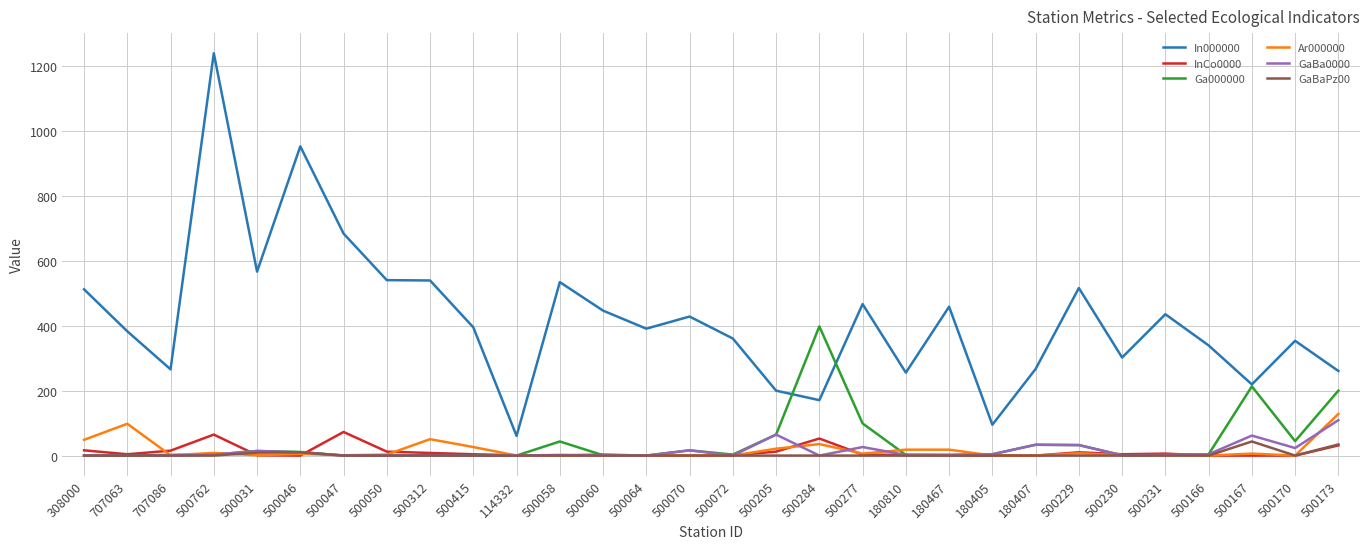

Is the value of In000000 at 707086 greater than the value of GaBaPz00 at 500050?

Yes